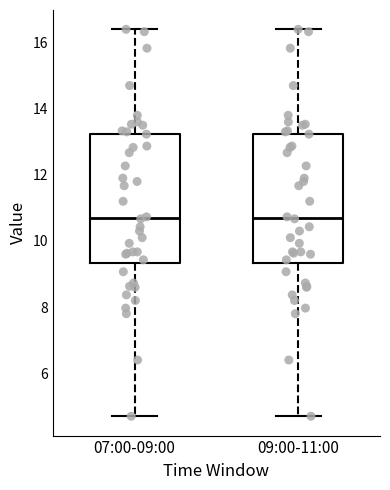

Reading left to right, read every box against the y-axis: the position of its median line, the range the box covers, and the ends of its whiskers. The values are not printed on the chart, so give them approximately, as read against the axis.

07:00-09:00: median 10.8, box 9.4 to 13.2, whiskers 4.8 to 16.4
09:00-11:00: median 10.8, box 9.4 to 13.2, whiskers 4.8 to 16.4